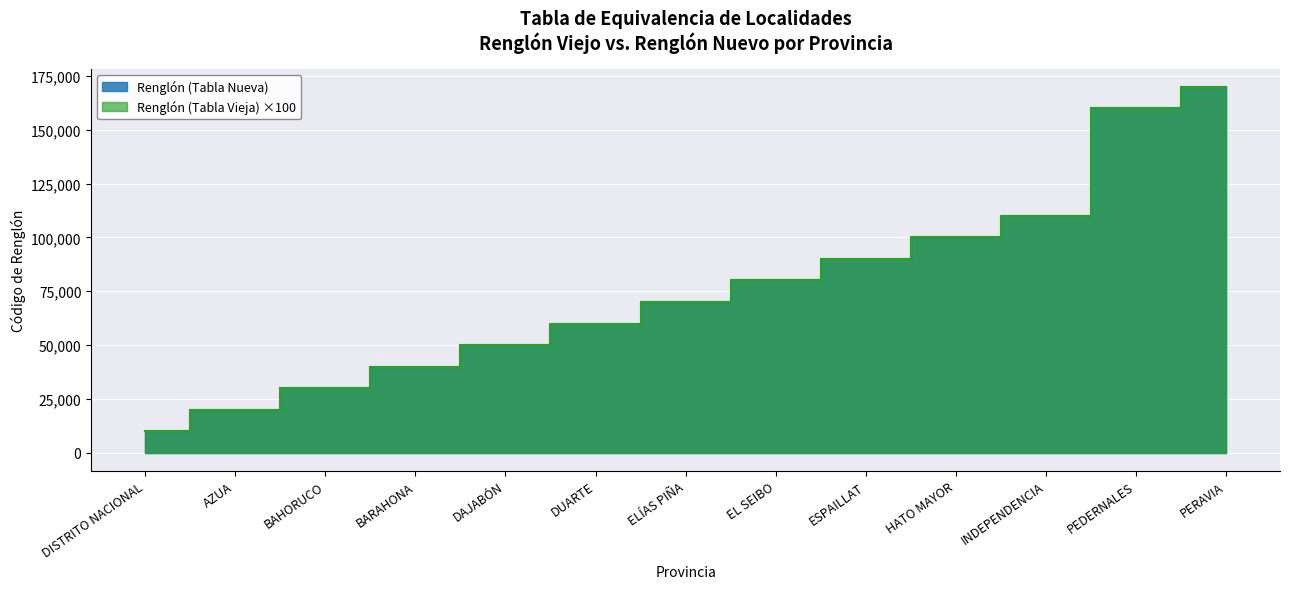

List the series in order of their peak value, lowest first.

Renglón (Tabla Nueva), Renglón (Tabla Vieja)